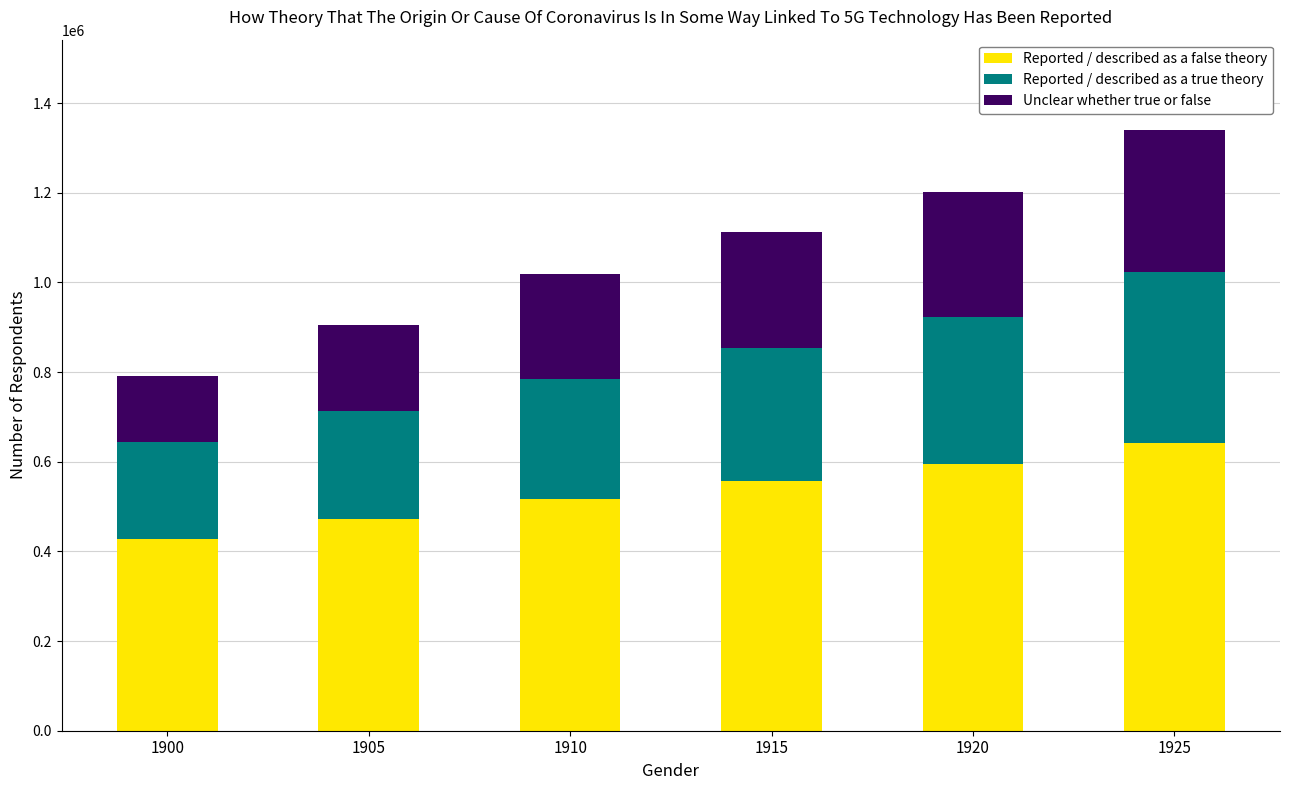

What is the total value across all series at 1920?

1201875